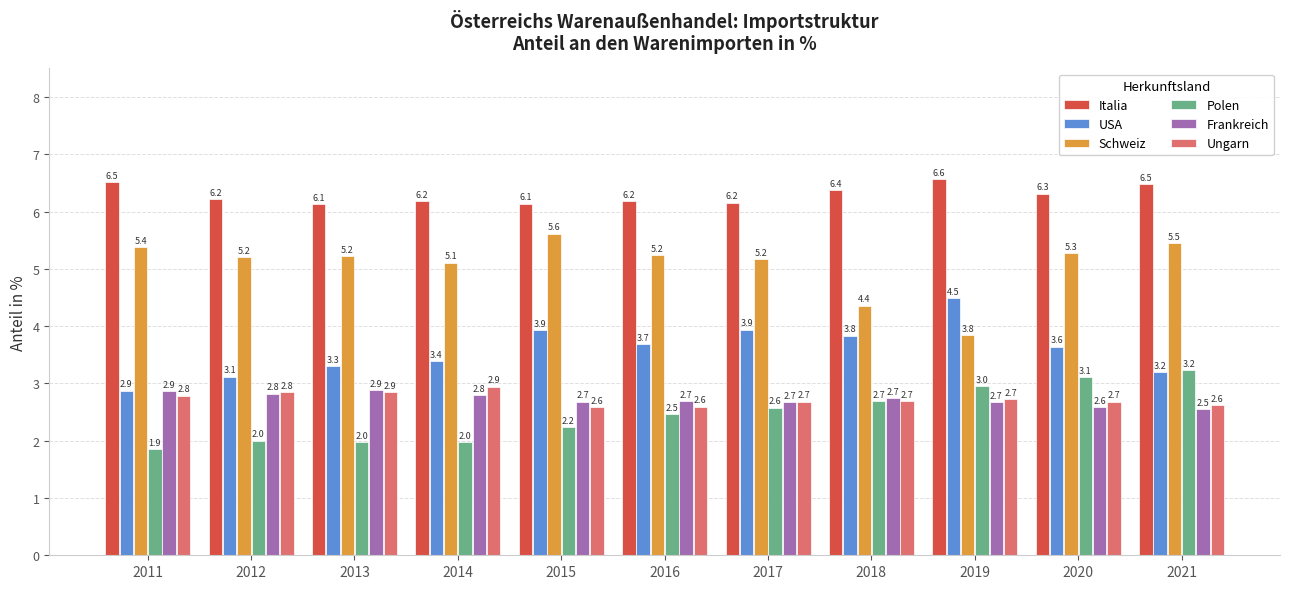

Where is Italia nearest to the value 6?

2013